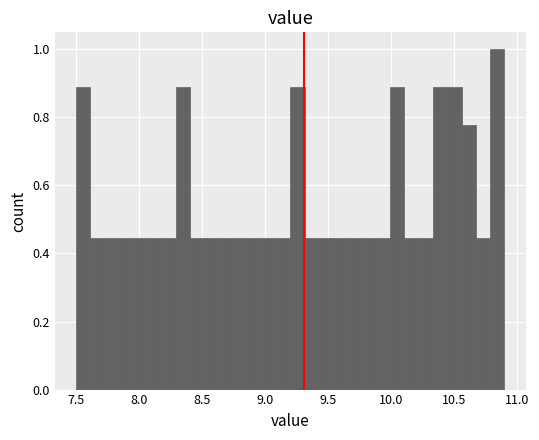

Read against the x-axis, roughly where is the centre of the tallest bar?

10.85